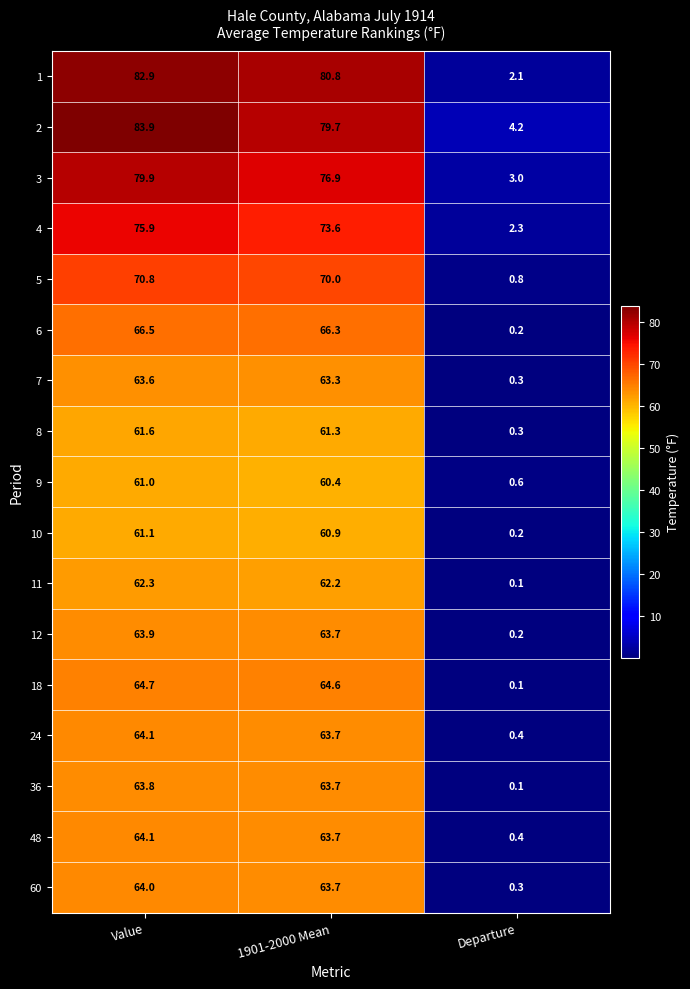

How many categories are shown in the chart?

3